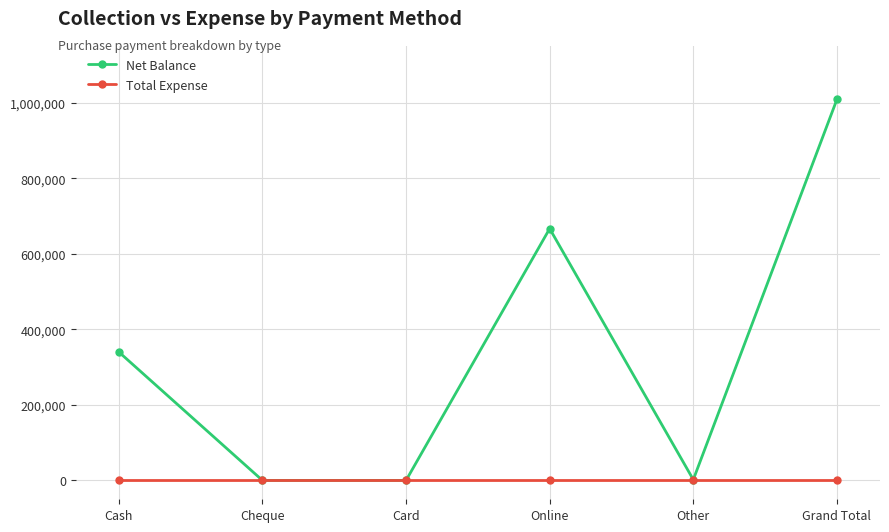

True or false: Net Balance has a value of 2000 at Other.

True